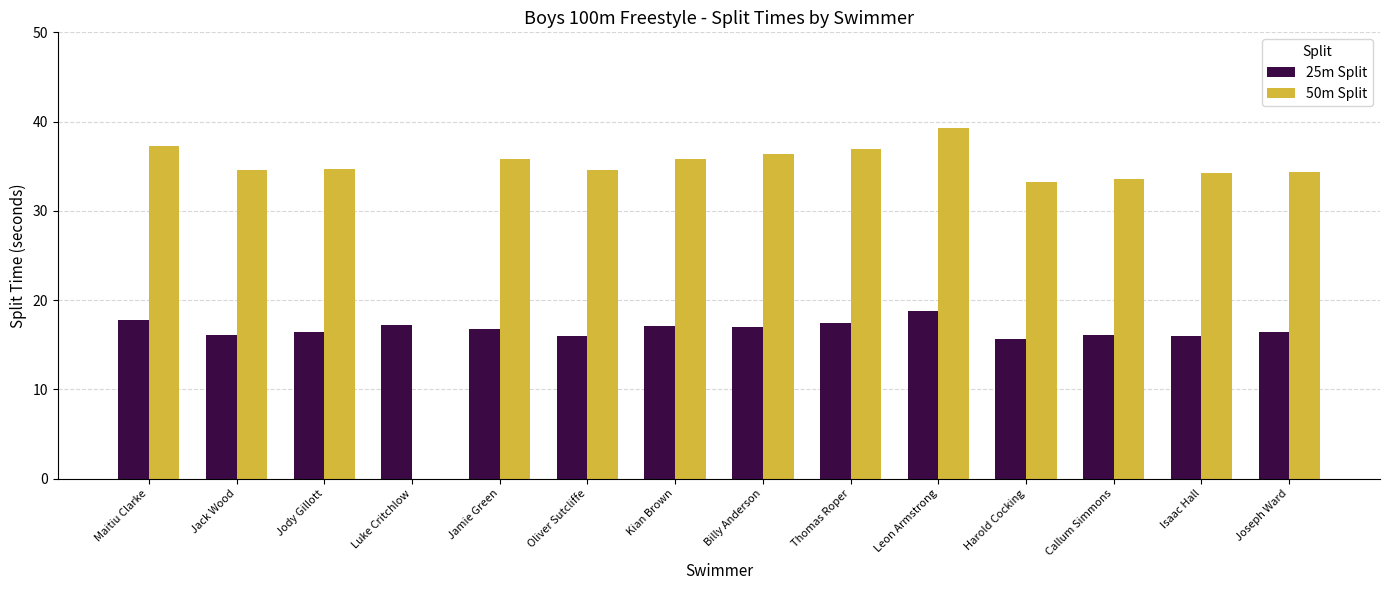

The 25m Split series shows 23.7 at Isaac Hall. True or false?

False